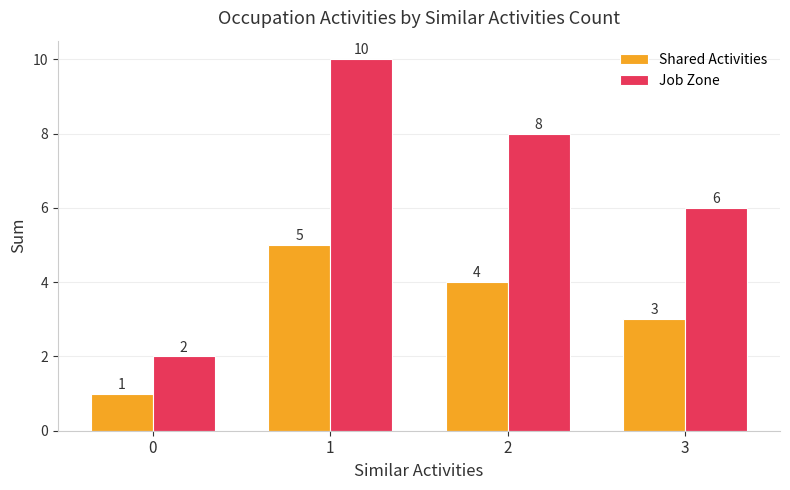

Which series has the widest spread of values?

Job Zone